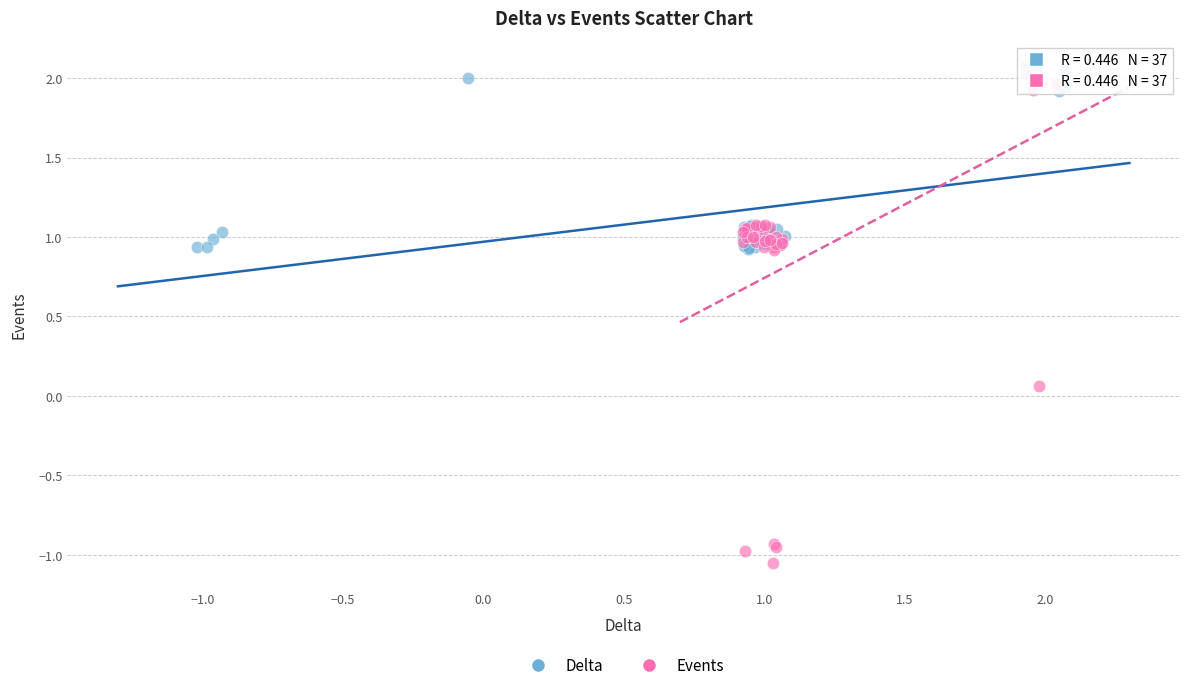

Which series has the widest spread of Y values?

Events